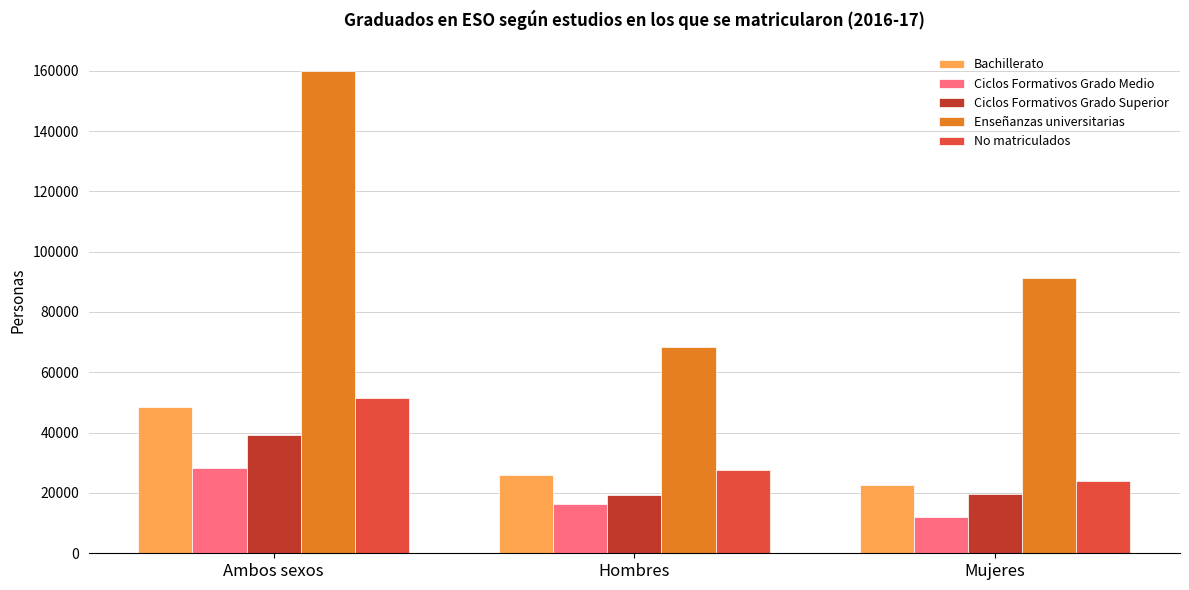

Which series has the widest spread of values?

Enseñanzas universitarias